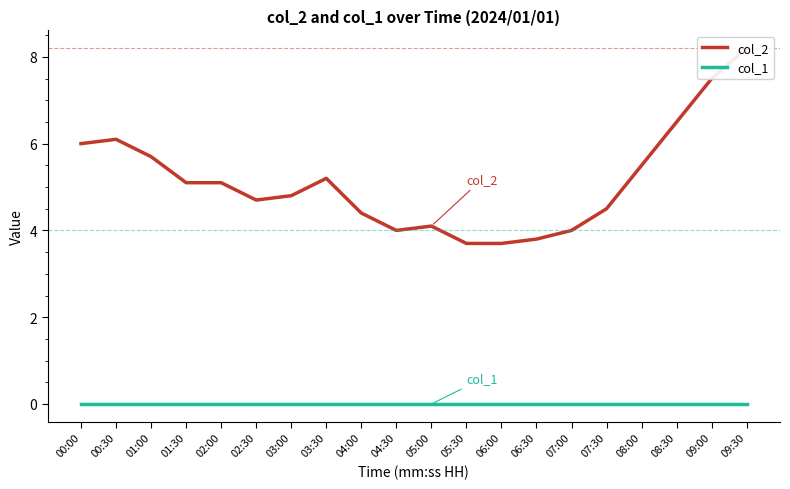

What are all the series names shown in the legend?

col_2, col_1